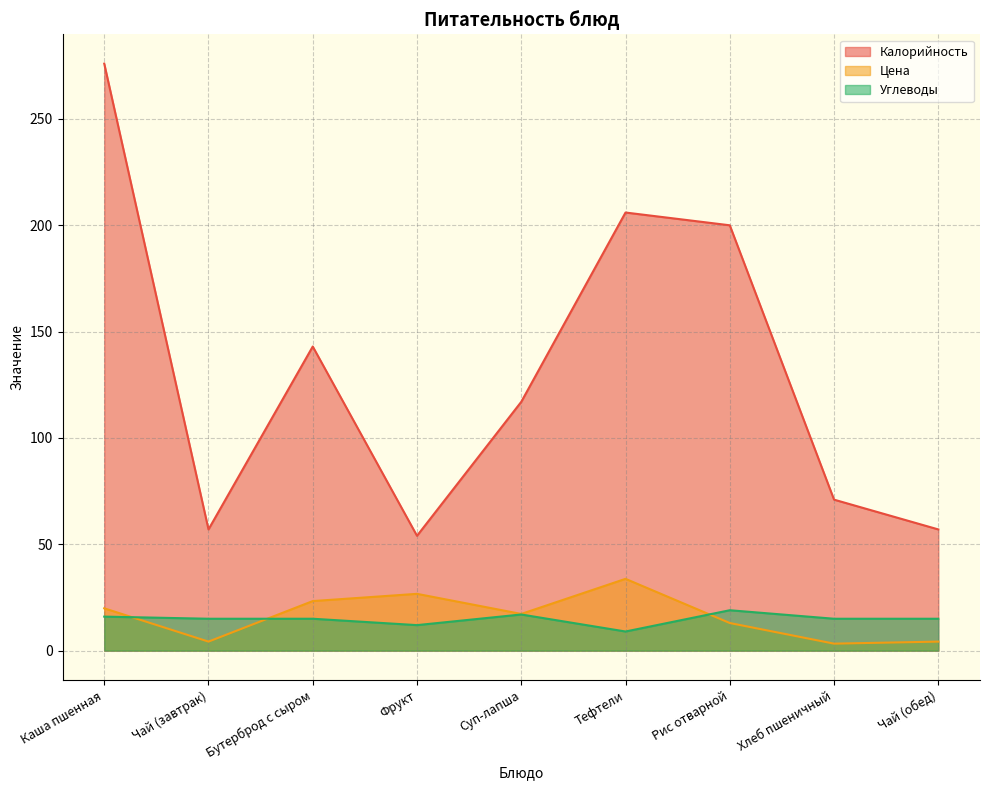

How many lines are shown in the chart?

3